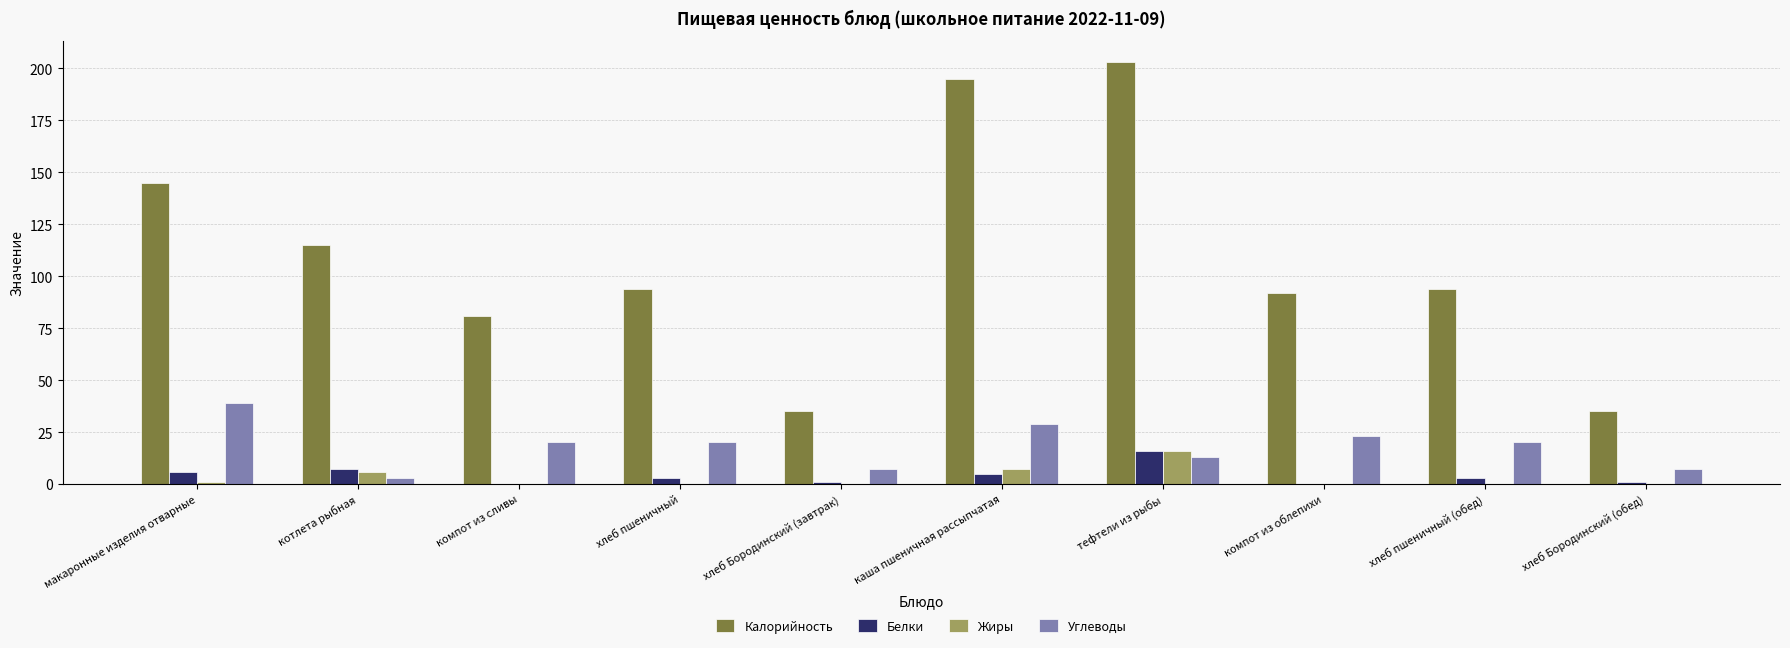

What is the sum of all Калорийность values?

1089